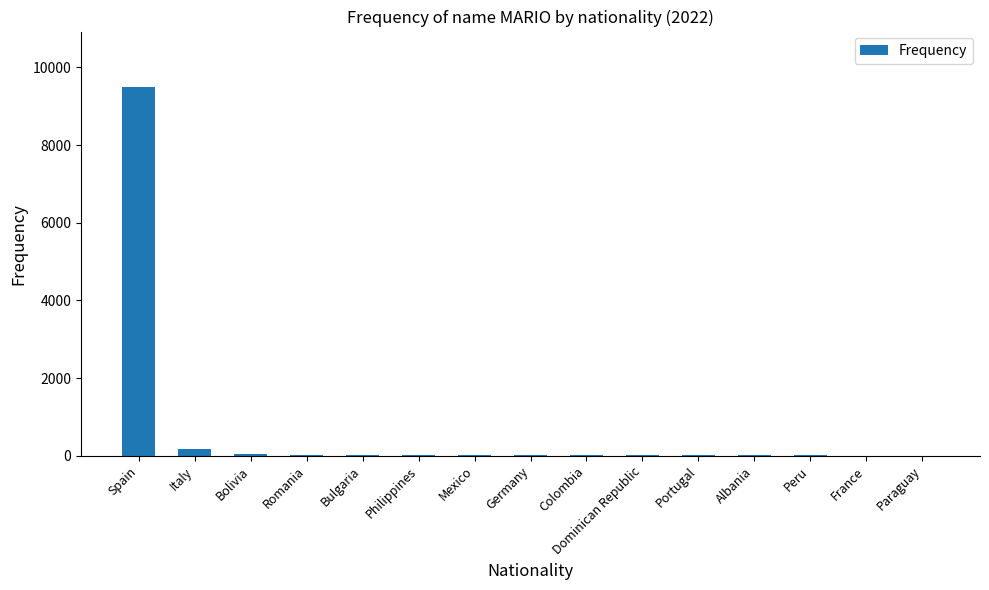

What is the sum of all values?

9881